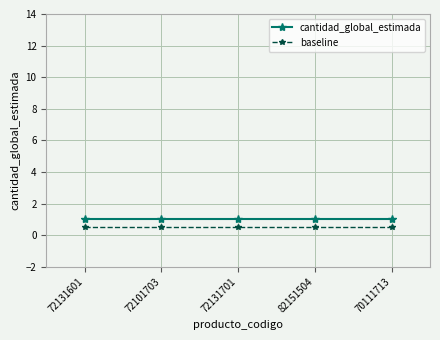

Does the chart have visible grid lines?

Yes